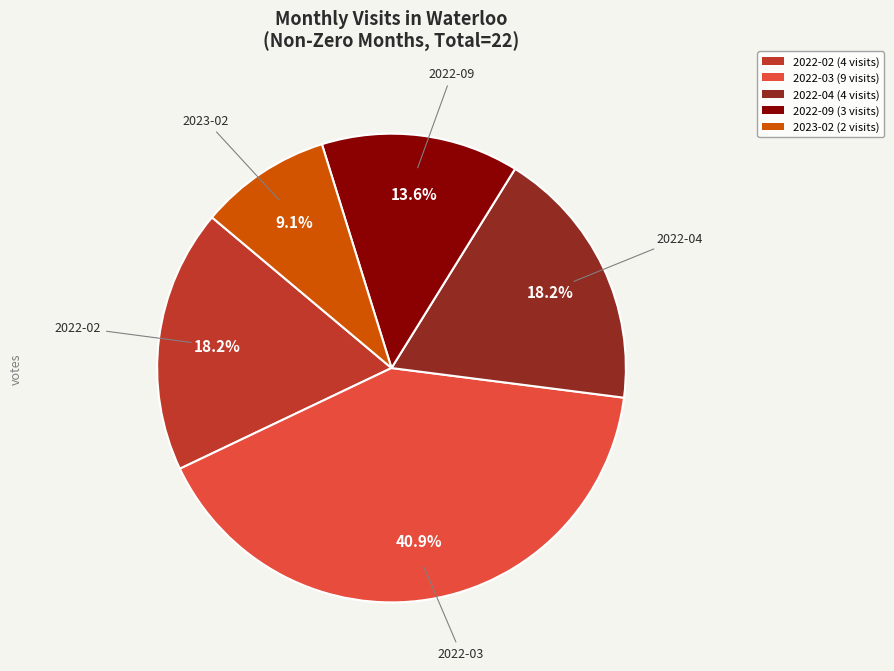

To the nearest percent, what portion does 2022-09 represent?

14%